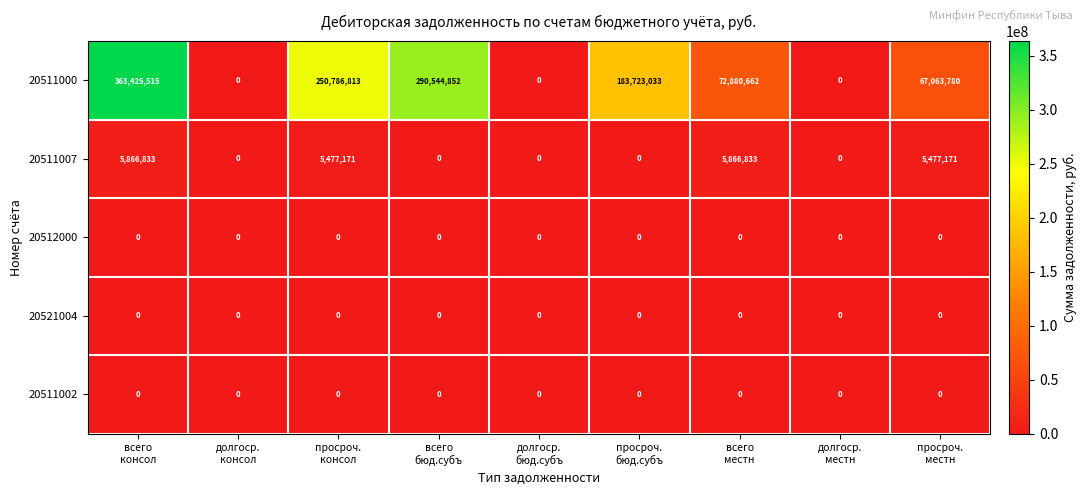

At which category does the chart reach its peak across all series?

всего
консол